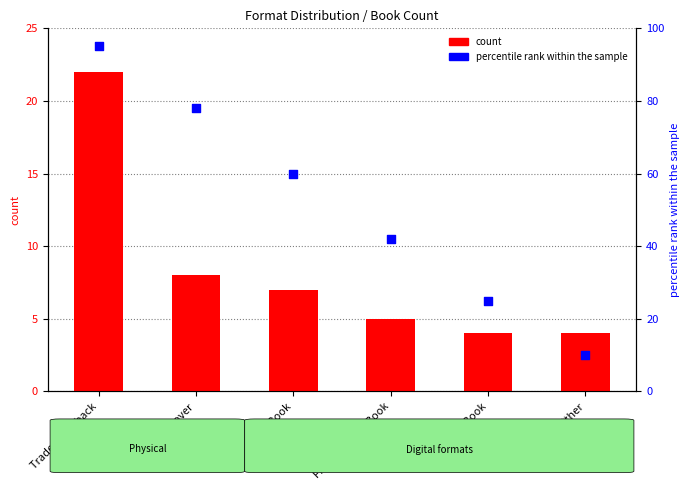

Is the value of count at Hardcover greater than the value of percentile rank within the sample at Hardcover?

No